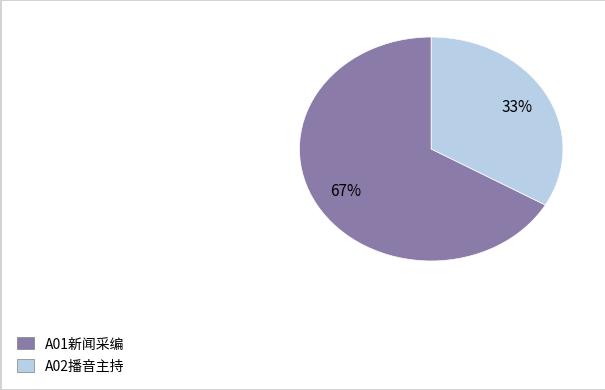

Between A01新闻采编 and A02播音主持, which is larger?

A01新闻采编